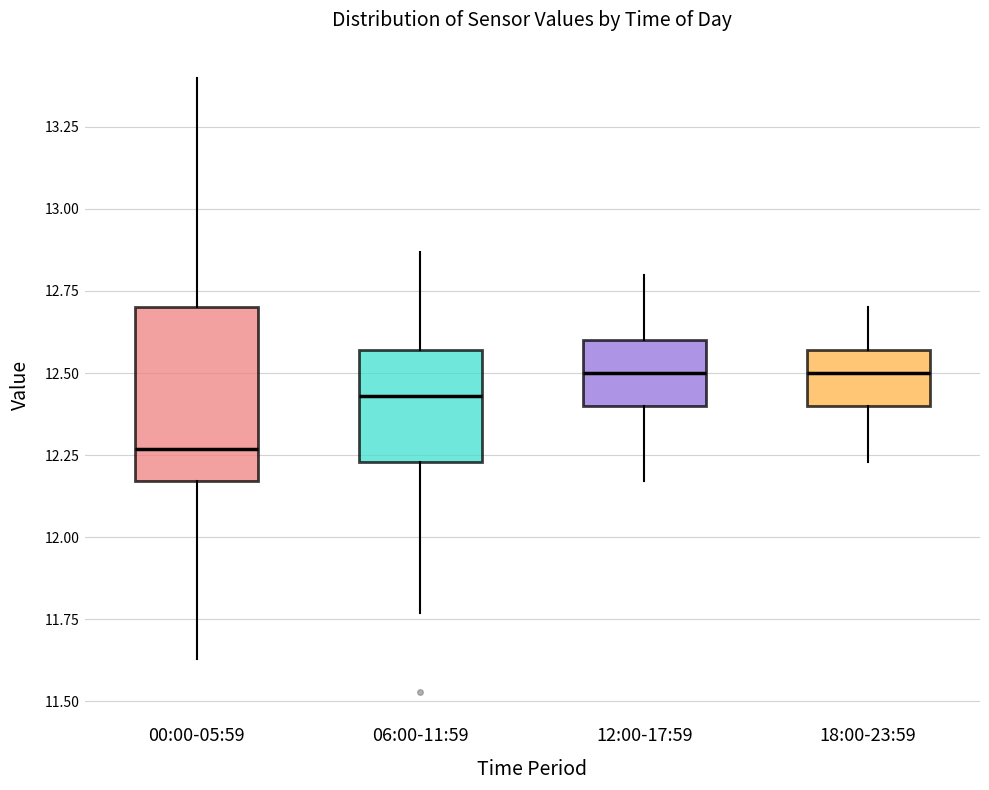

Reading left to right, transcribe this box plot: for each box, give where its median line is, the range the box spans, and where its two whiskers end, as read against the y-axis. The values are not printed on the chart, so give them approximately, as read against the axis.

00:00-05:59: median 12.25, box 12.15 to 12.70, whiskers 11.65 to 13.40
06:00-11:59: median 12.45, box 12.25 to 12.55, whiskers 11.75 to 12.85
12:00-17:59: median 12.50, box 12.40 to 12.60, whiskers 12.15 to 12.80
18:00-23:59: median 12.50, box 12.40 to 12.55, whiskers 12.25 to 12.70